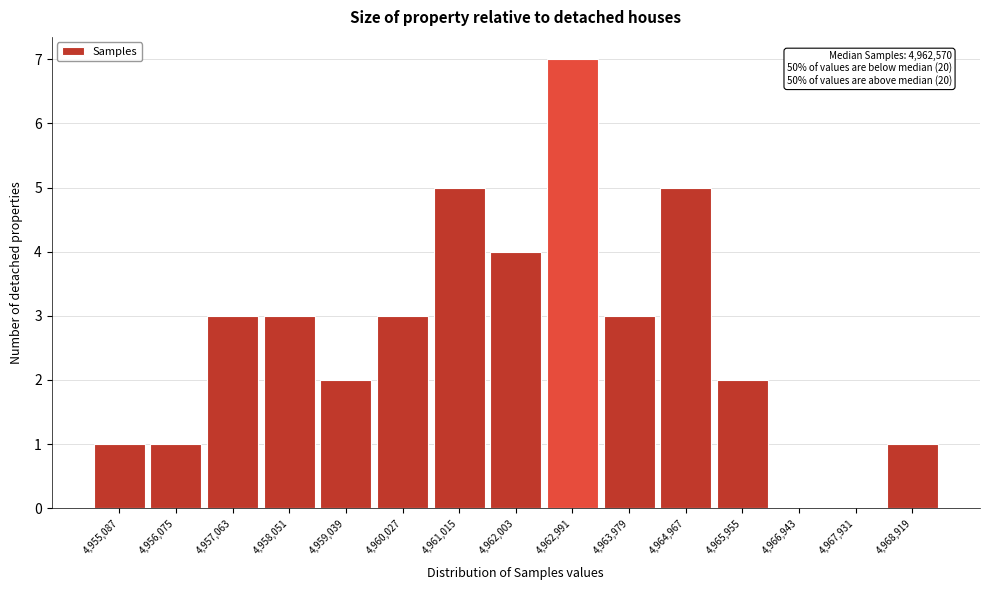

Reading left to right, transcribe all the data shown in this chart.

4,955,087=1	4,956,075=1	4,957,063=3	4,958,051=3	4,959,039=2	4,960,027=3	4,961,015=5	4,962,003=4	4,962,991=7	4,963,979=3	4,964,967=5	4,965,955=2	4,966,943=0	4,967,931=0	4,968,919=1